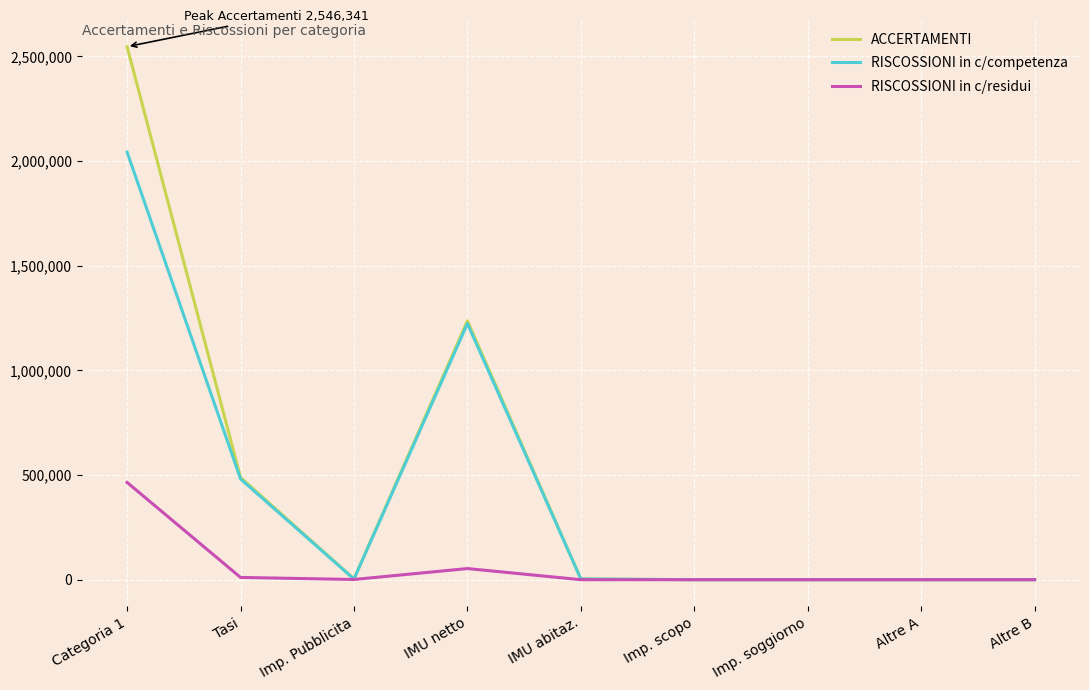

List the series in order of their peak value, lowest first.

RISCOSSIONI in c/residui, RISCOSSIONI in c/competenza, ACCERTAMENTI